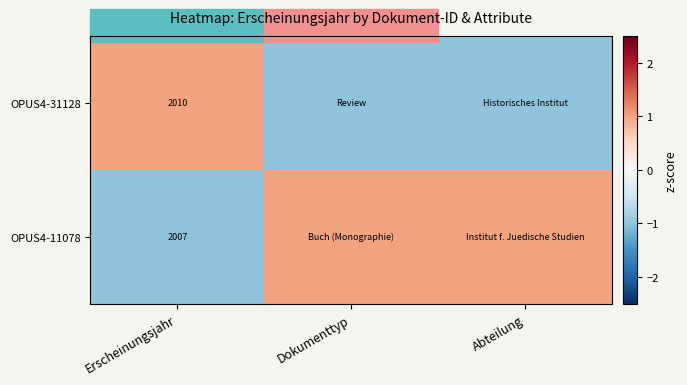

What is the difference between the highest and lowest values at Erscheinungsjahr?

3